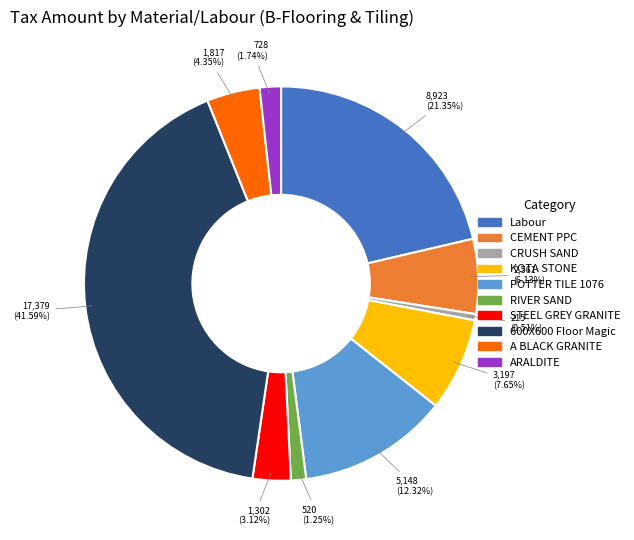

How many segments does this pie chart have?

10